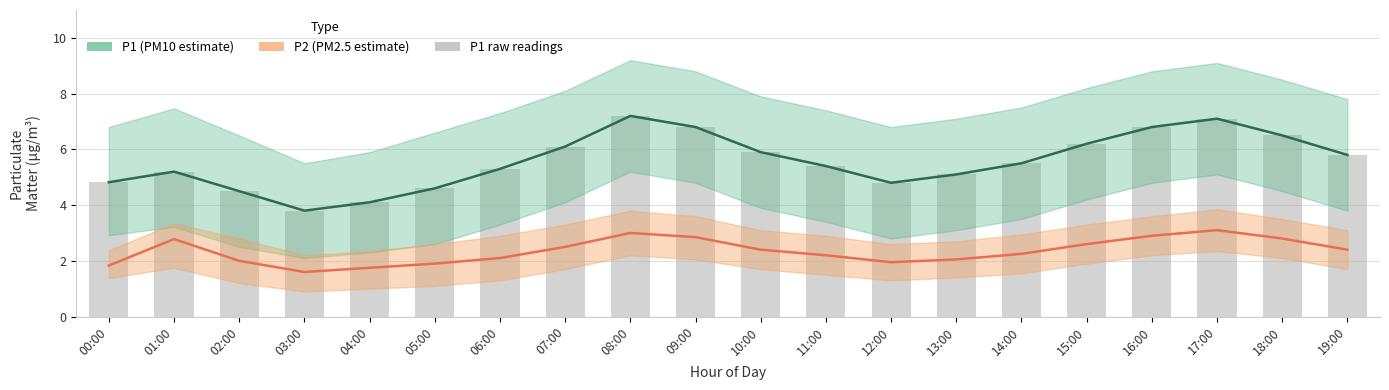

Which category has the lowest value across all series?

03:00